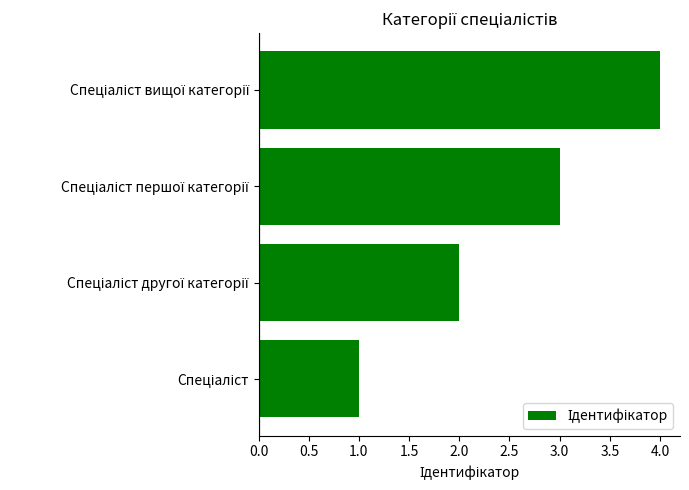

What is the greatest value displayed?

4